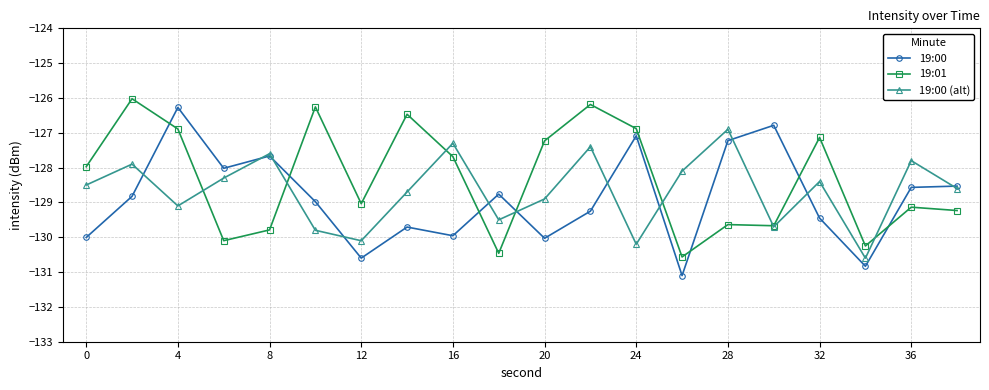

What is the value of the 19:00 point at the 18th from the left?

-130.8